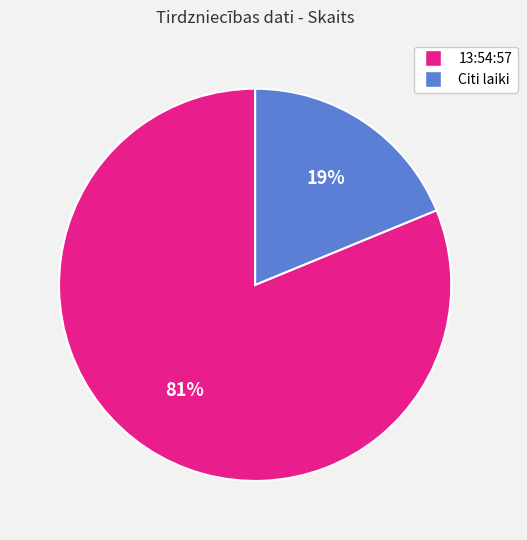

To the nearest percent, what is the difference between the largest and smallest slice percentages?

62%